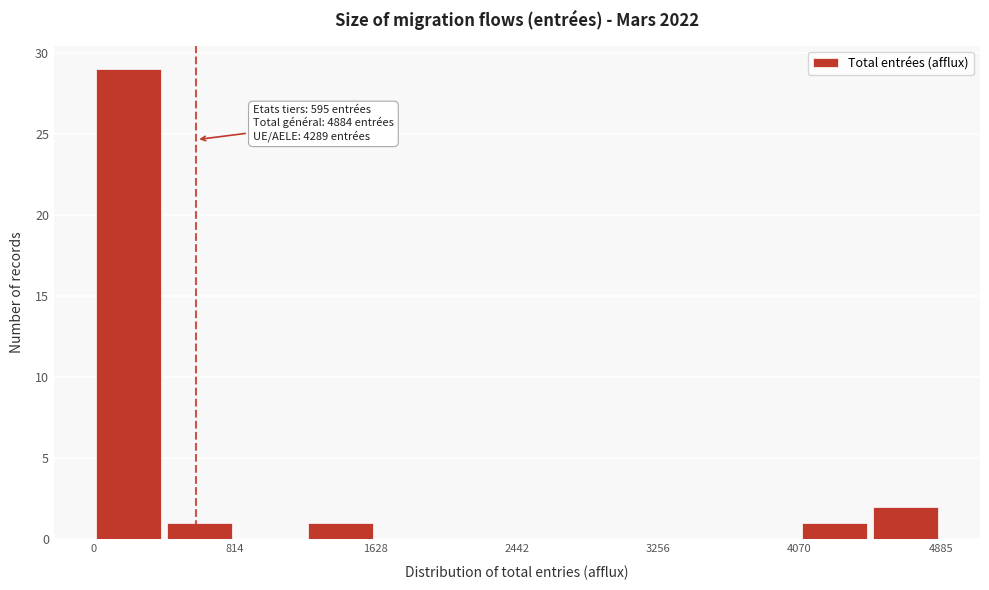

Which range on the x-axis has the tallest bar?

0 to 400